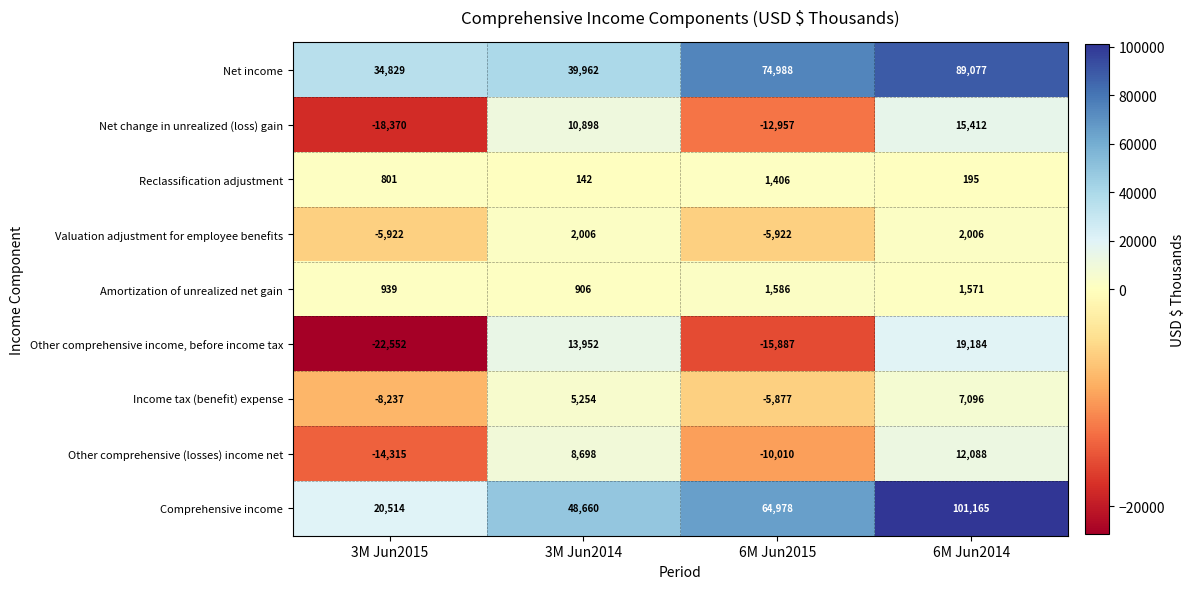

True or false: Net change in unrealized (loss) gain has a value of 20341 at 6M Jun2014.

False